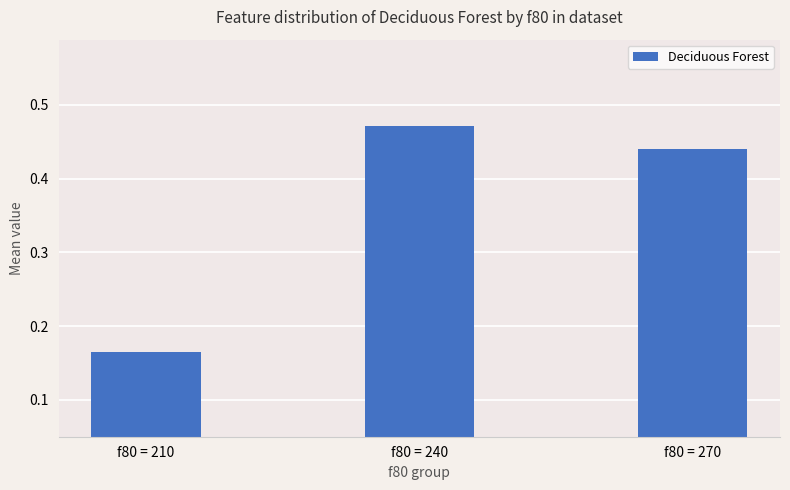

Rank the categories by value from lowest to highest.

f80 = 210, f80 = 270, f80 = 240